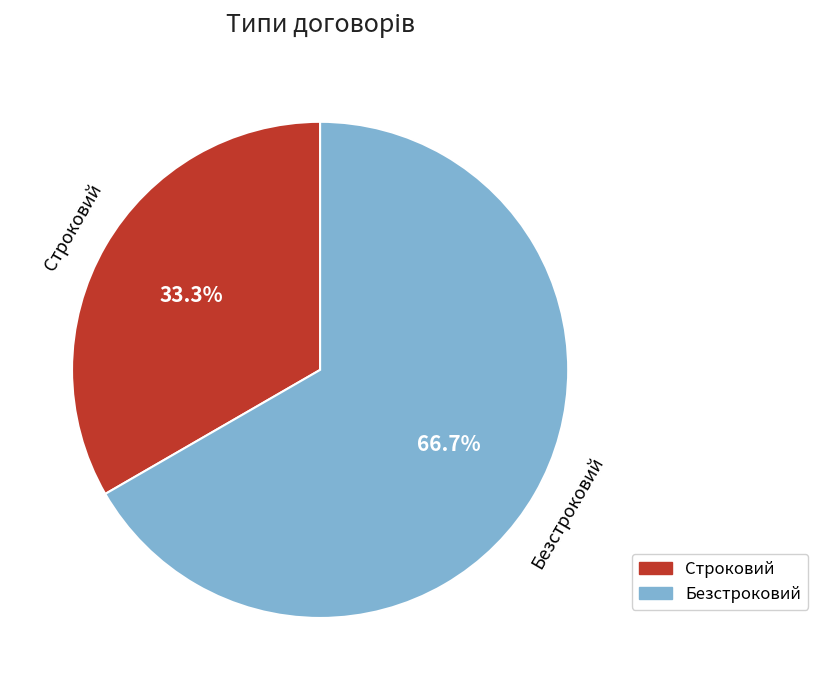

Rank the categories by value from highest to lowest.

Безстроковий, Строковий